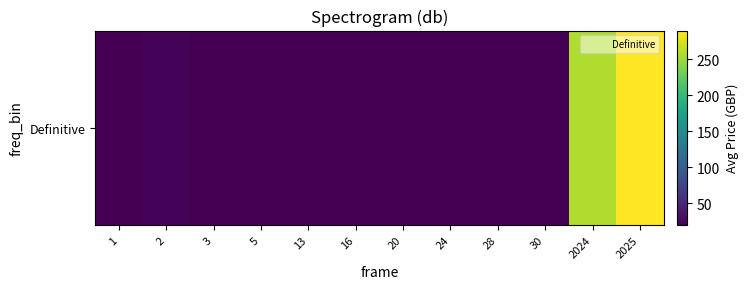

The value at 20 is 20.0. True or false?

True